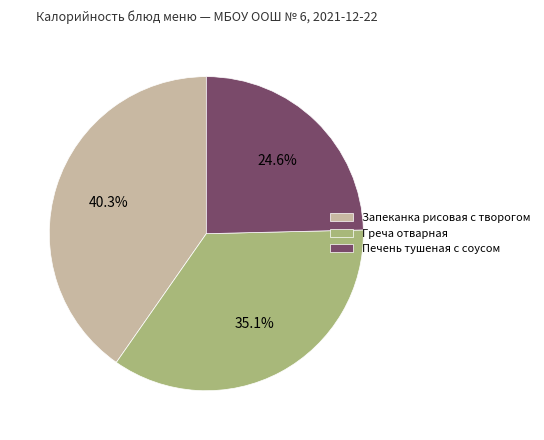

What is the ratio of the value at Греча отварная to the value at Запеканка рисовая с творогом?

0.9